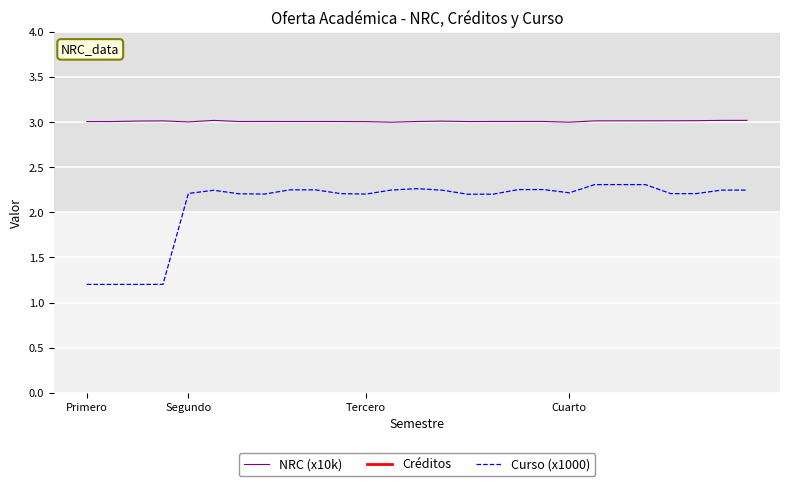

True or false: NRC (x10k) and Créditos cross at least once.

False